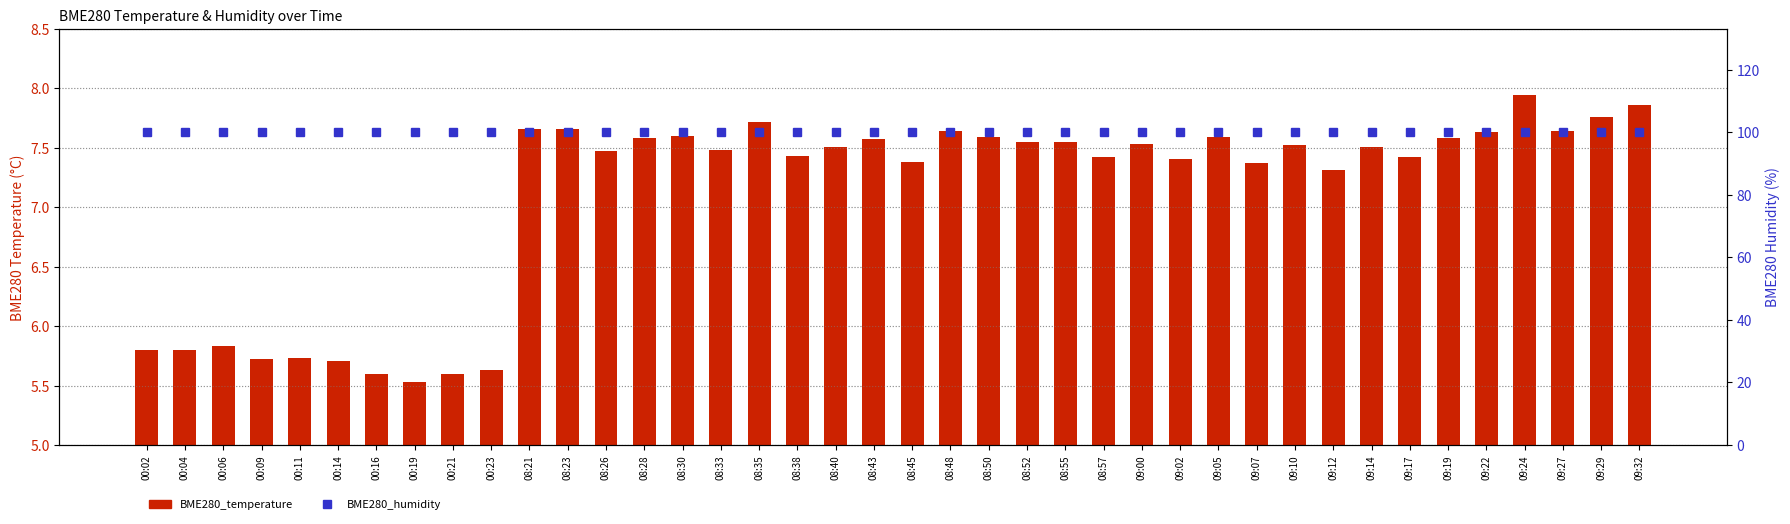

What position from the right is 08:52?

17